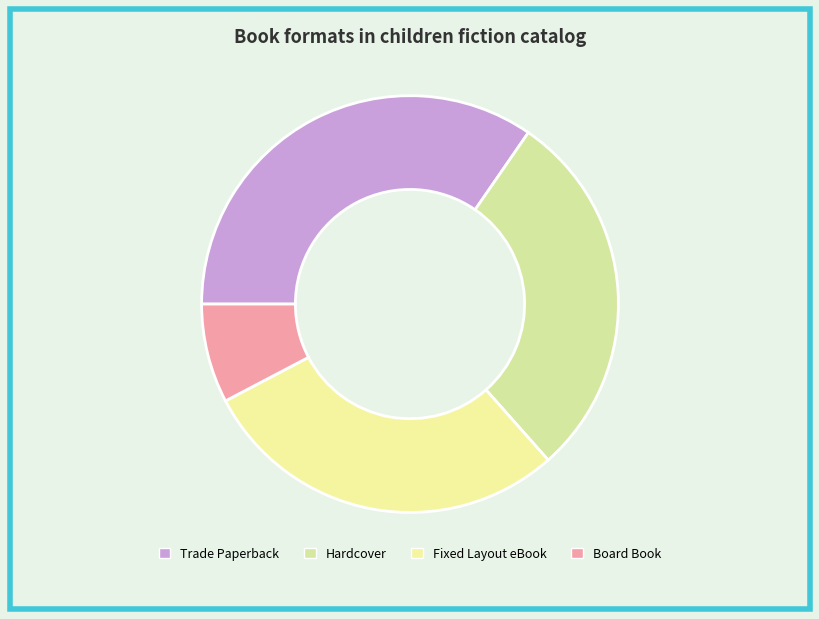

What percentage is NOT represented by Fixed Layout eBook?

71.2%